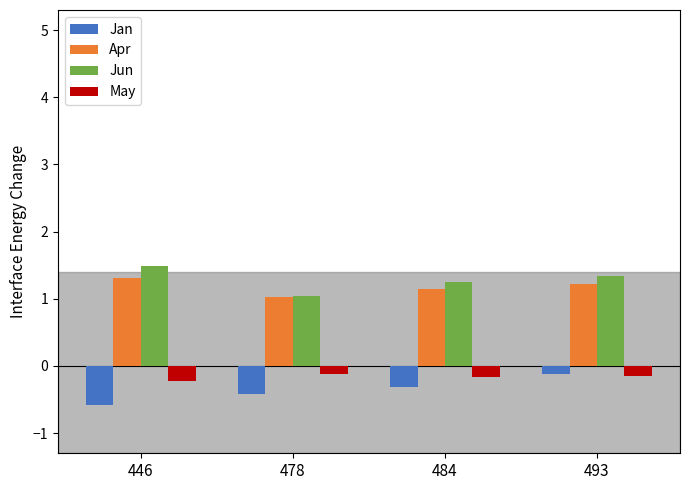

Is it true that Jan equals -0.1 at 493?

True